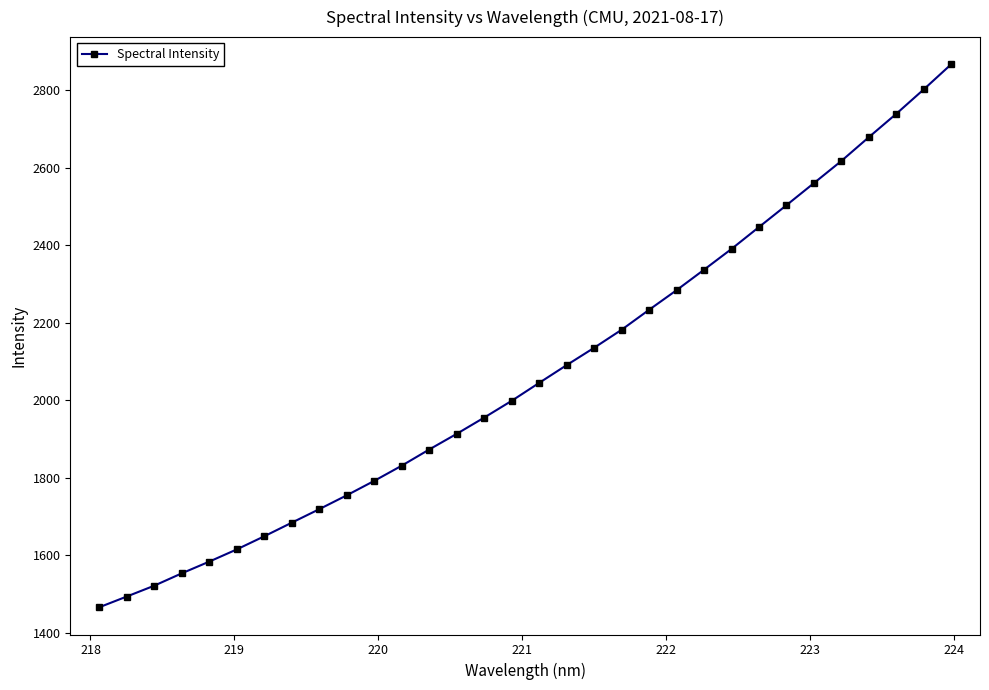

Reading right to left, what are all the values shown in this chart?

2866.3	2801.5	2738.6	2678.3	2617.0	2559.8	2502.9	2446.5	2390.1	2336.6	2283.8	2233.2	2181.7	2135.3	2090.6	2044.8	1998.5	1955.3	1913.4	1873.0	1831.3	1792.1	1754.8	1719.1	1684.3	1649.2	1615.3	1583.9	1553.6	1521.8	1493.8	1466.1